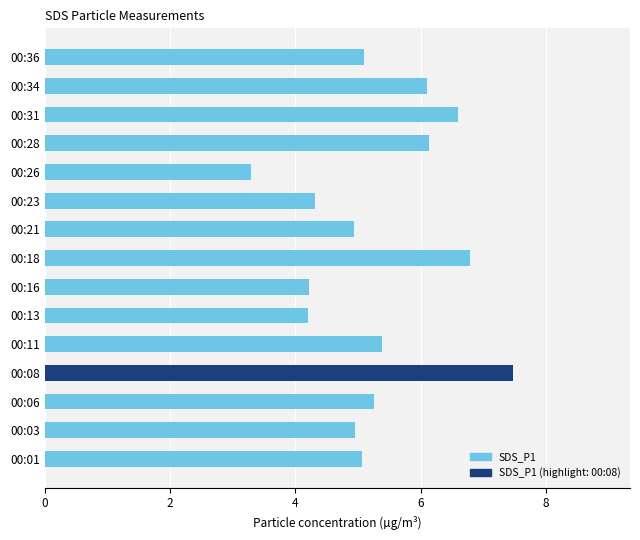

Is it true that the value at 00:28 is 6.1?

True